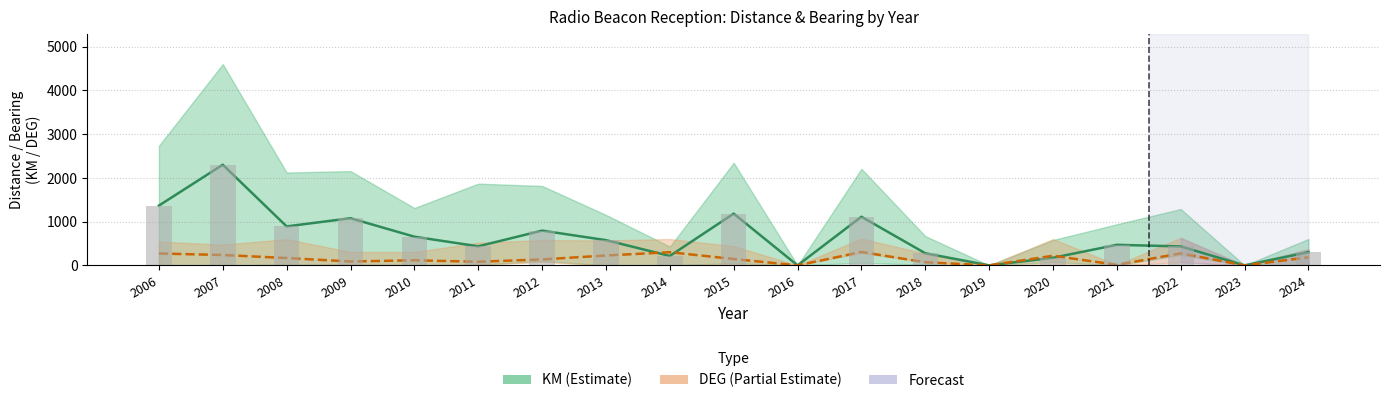

Rank the series at 2014 from highest to lowest value.

DEG mean, KM mean, KM (bar)